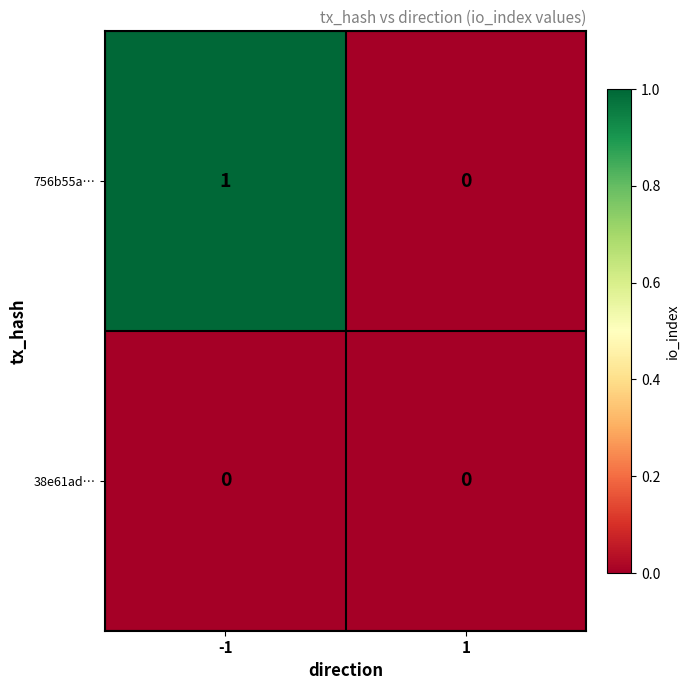

Which series has the largest total across all categories?

756b55a…